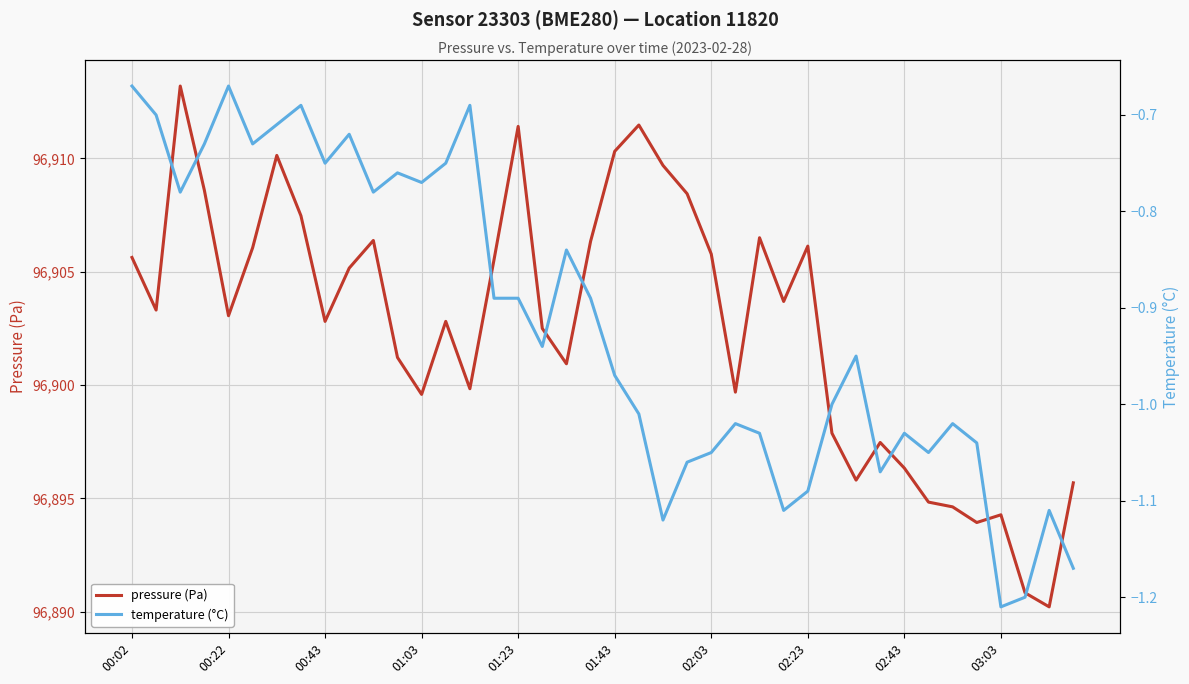

What is the highest value of the temperature (°C) series?

-0.7